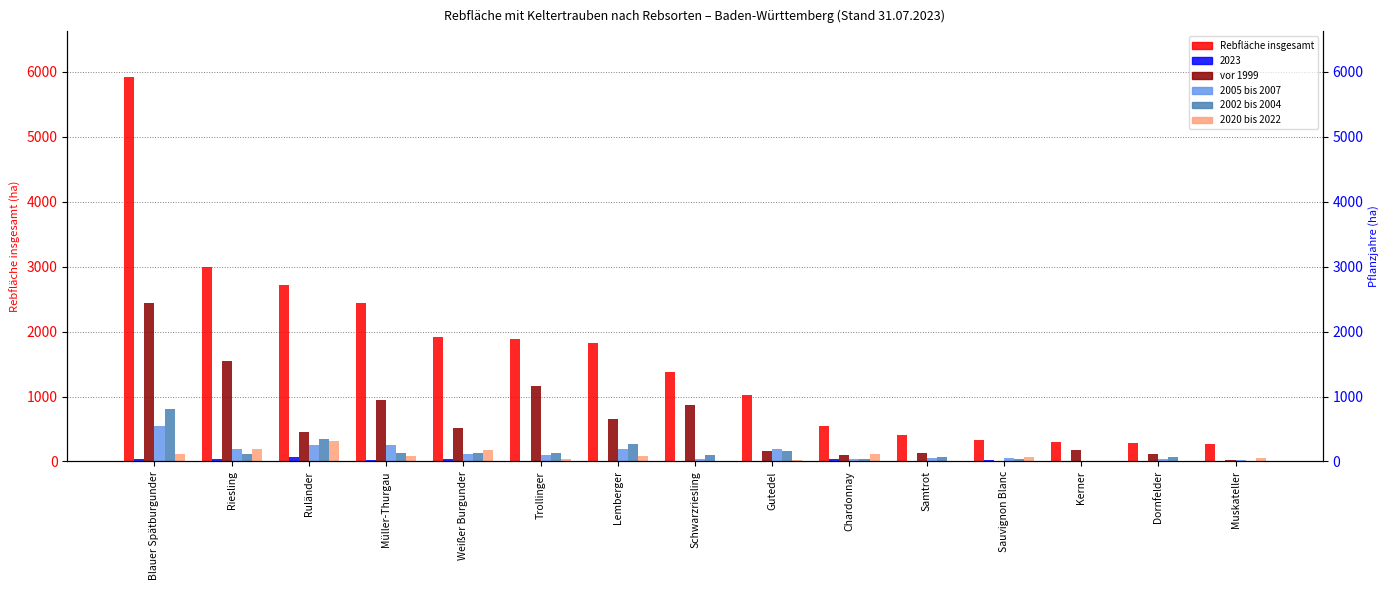

At which label does 2002 bis 2004 reach its peak?

Blauer Spätburgunder